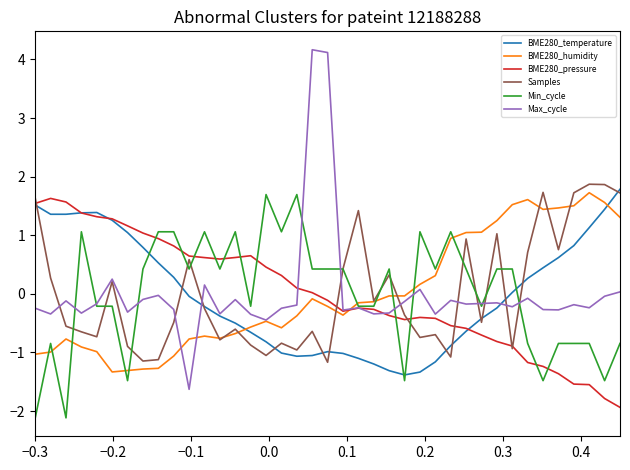

Which series has the largest range (max minus min)?

Max_cycle